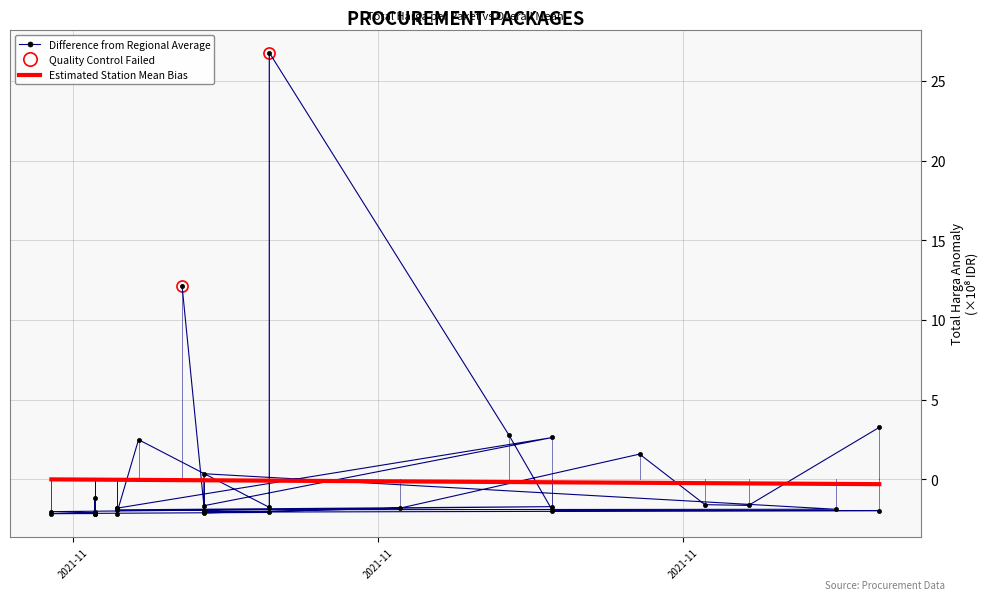

What is the minimum value shown in the chart?

-2.1